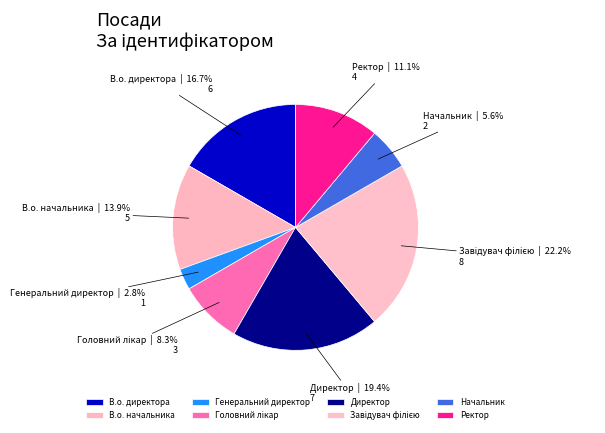

Do В.о. начальника and В.о. директора together represent more than half of the pie?

No